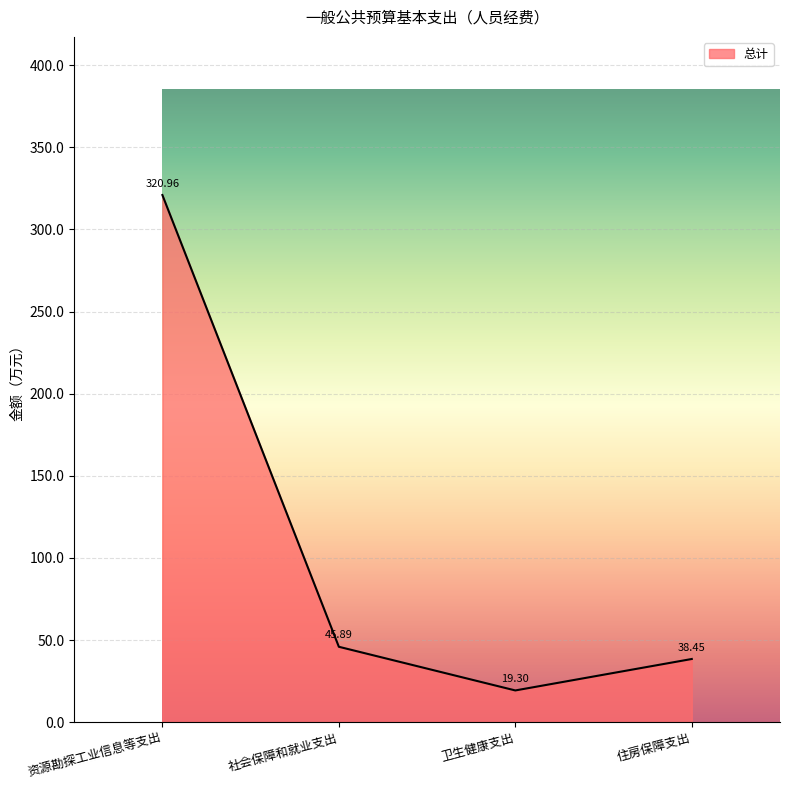

At which category does the data reach its first local valley?

卫生健康支出